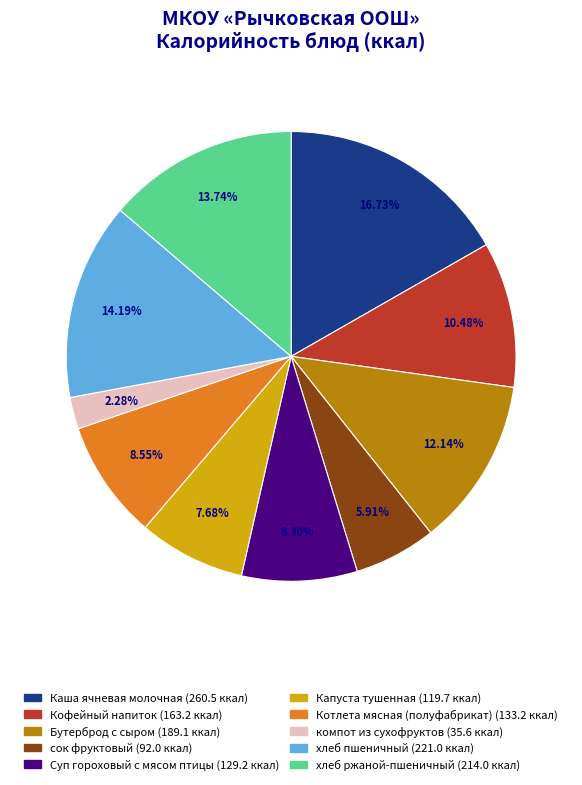

Which slice is the smallest?

компот из сухофруктов